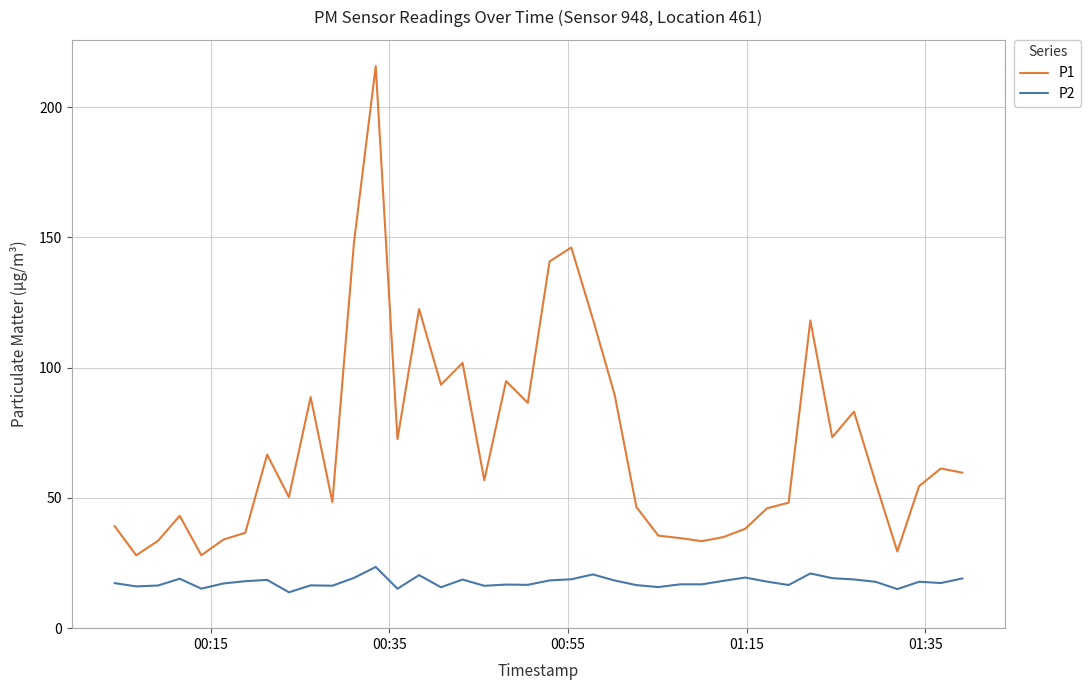

Rank the series by their maximum value, from lowest to highest.

P2, P1